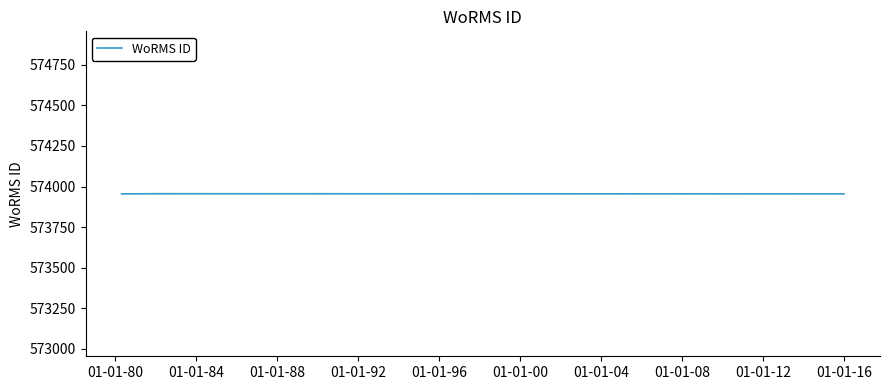

How many points are higher than both their immediate neighbors (excluding endpoints)?

1